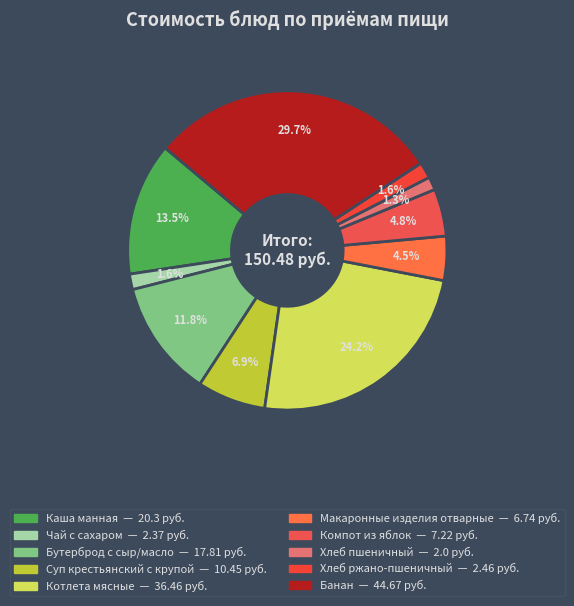

Does Чай с сахаром represent more than half of the total?

No